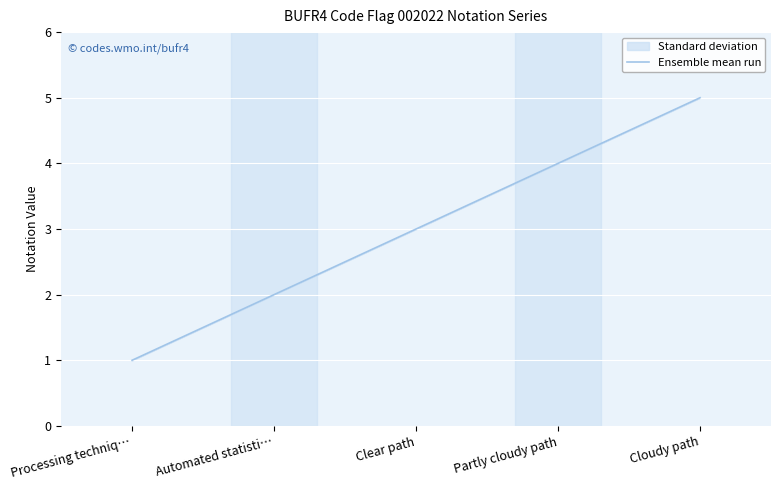

Which has a higher value, Automated statisti… or Cloudy path?

Cloudy path